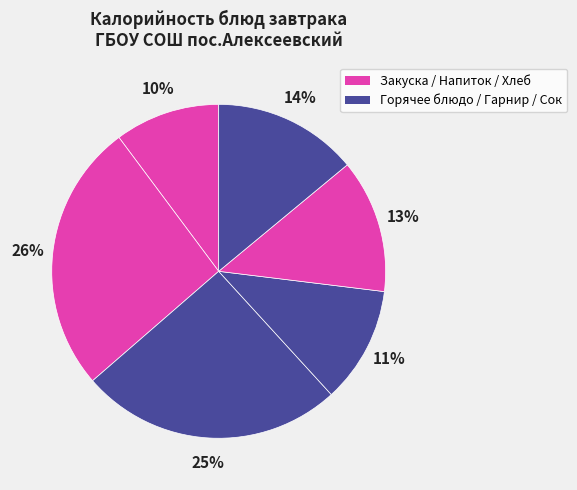

Count the number of slices in the pie.

6